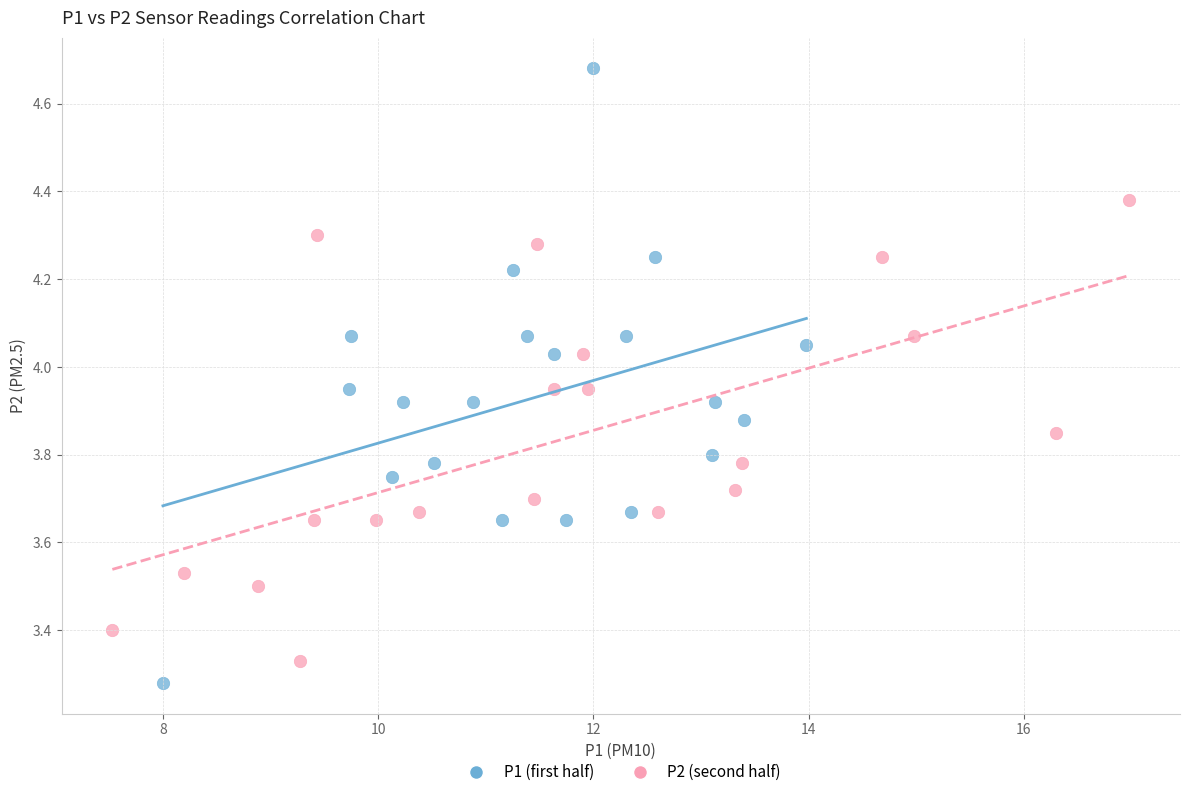

What are all the series names shown in the legend?

P1 (first half), P2 (second half)